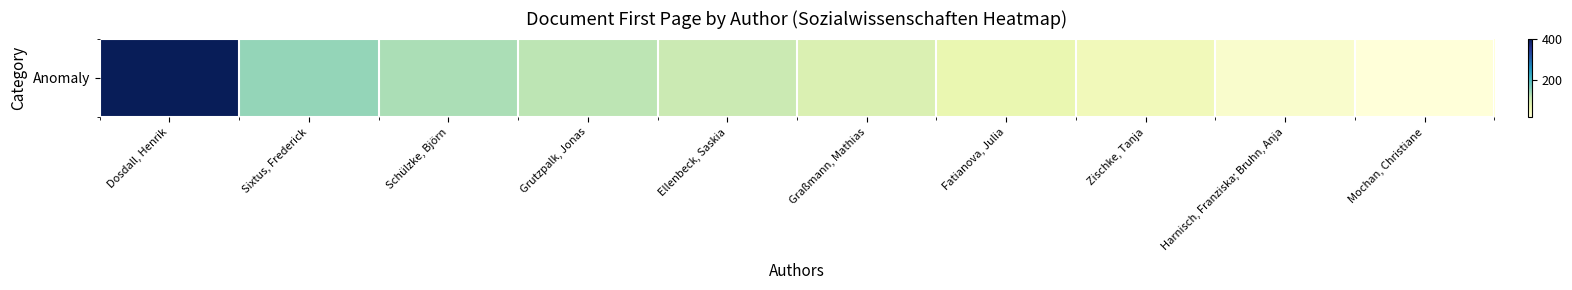

Reading left to right, transcribe all the data shown in this chart.

402	148	132	121	108	89	70	55	33	18